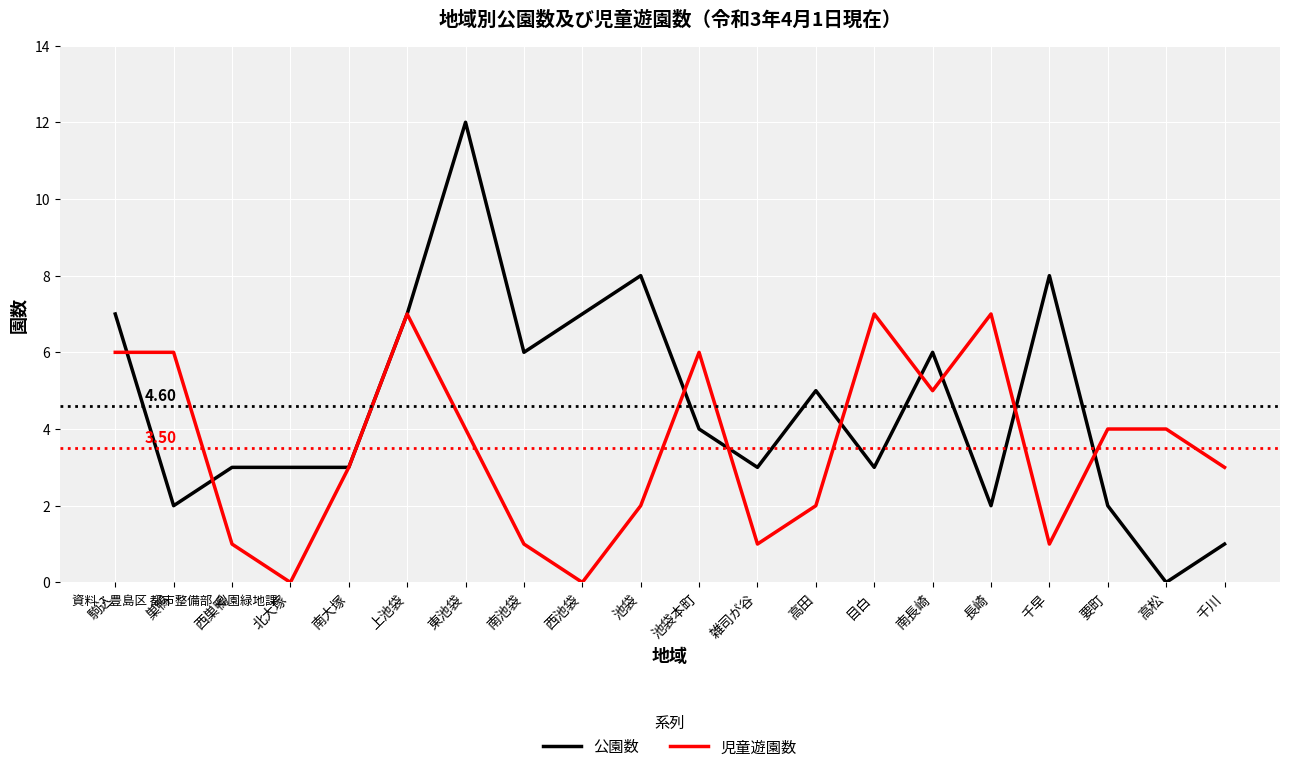

Reading left to right, list all the values displayed in this chart.

公園数: 駒込=7	巣鴨=2	西巣鴨=3	北大塚=3	南大塚=3	上池袋=7	東池袋=12	南池袋=6	西池袋=7	池袋=8	池袋本町=4	雑司が谷=3	高田=5	目白=3	南長崎=6	長崎=2	千早=8	要町=2	高松=0	千川=1
児童遊園数: 駒込=6	巣鴨=6	西巣鴨=1	北大塚=0	南大塚=3	上池袋=7	東池袋=4	南池袋=1	西池袋=0	池袋=2	池袋本町=6	雑司が谷=1	高田=2	目白=7	南長崎=5	長崎=7	千早=1	要町=4	高松=4	千川=3